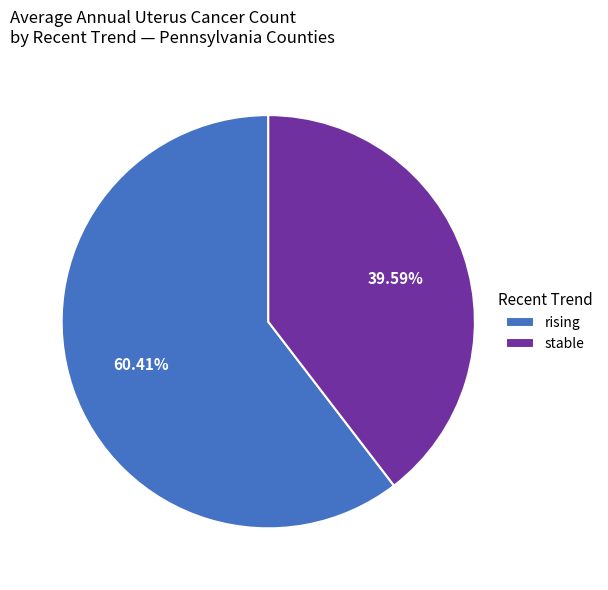

What is the largest slice in the pie chart?

rising